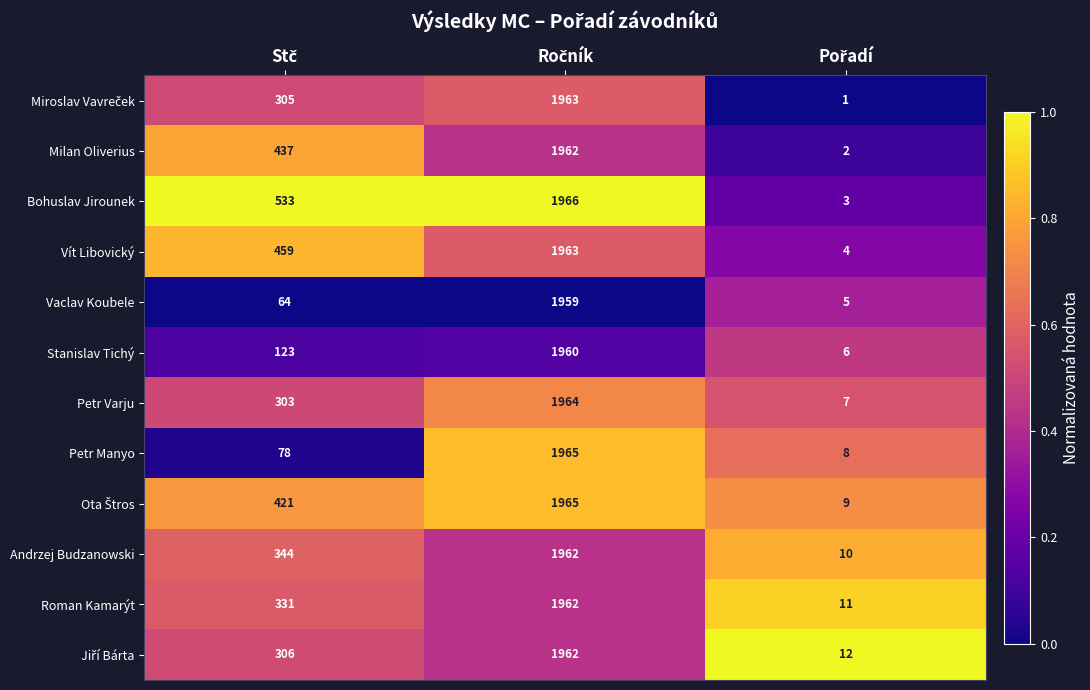

What is the sum of all Bohuslav Jirounek values?

2502